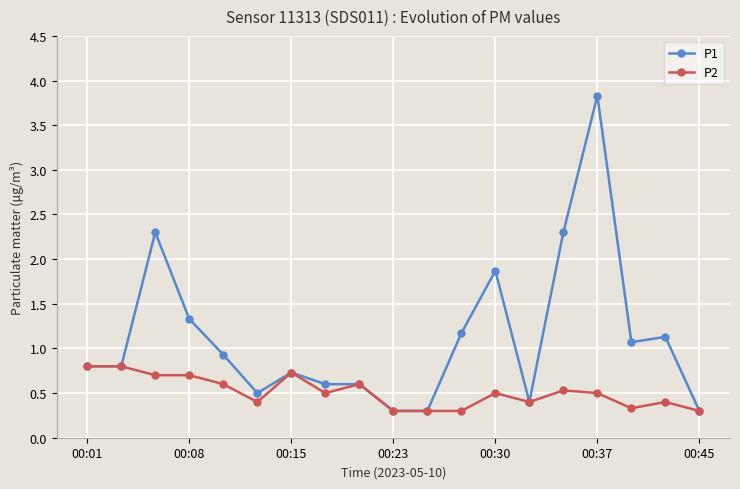

How many P2 values are between 0 and 1?

19